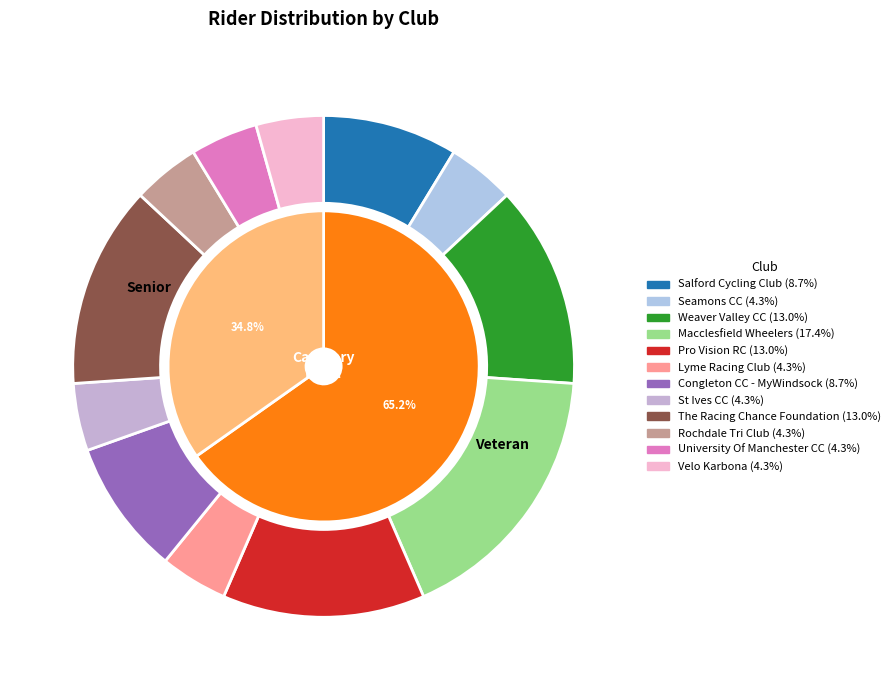

Count the number of slices in the pie.

12